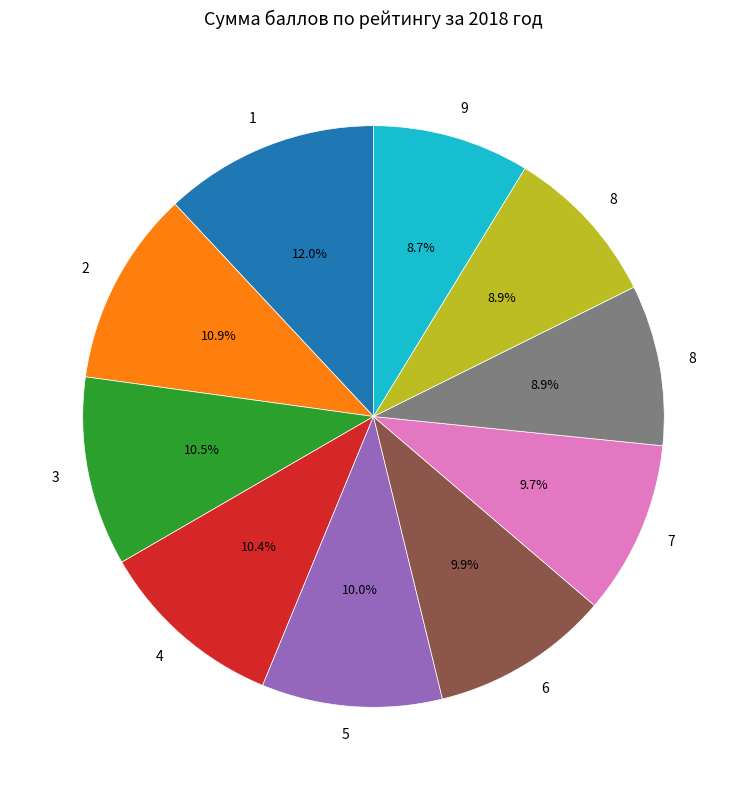

Does any single category account for the majority?

No